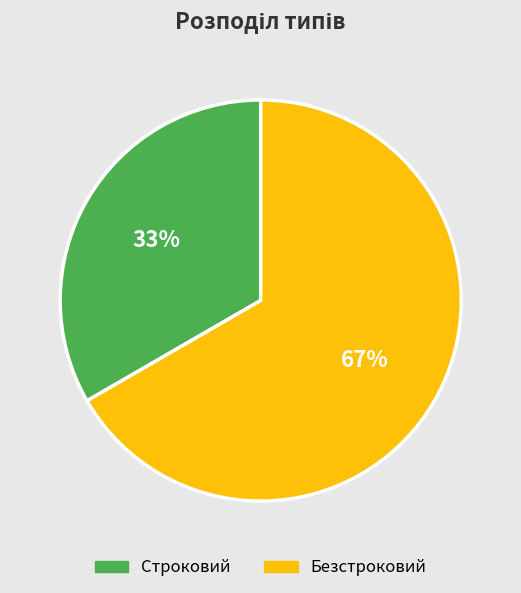

The Строковий slice represents 33% of the pie. True or false?

True